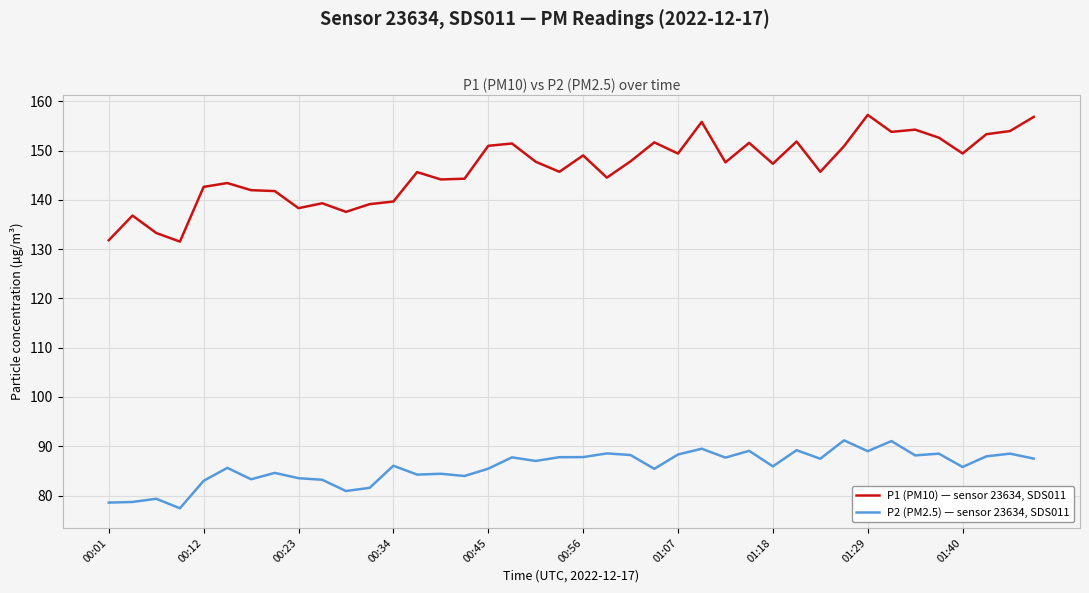

What is the maximum value shown in the chart?

157.2